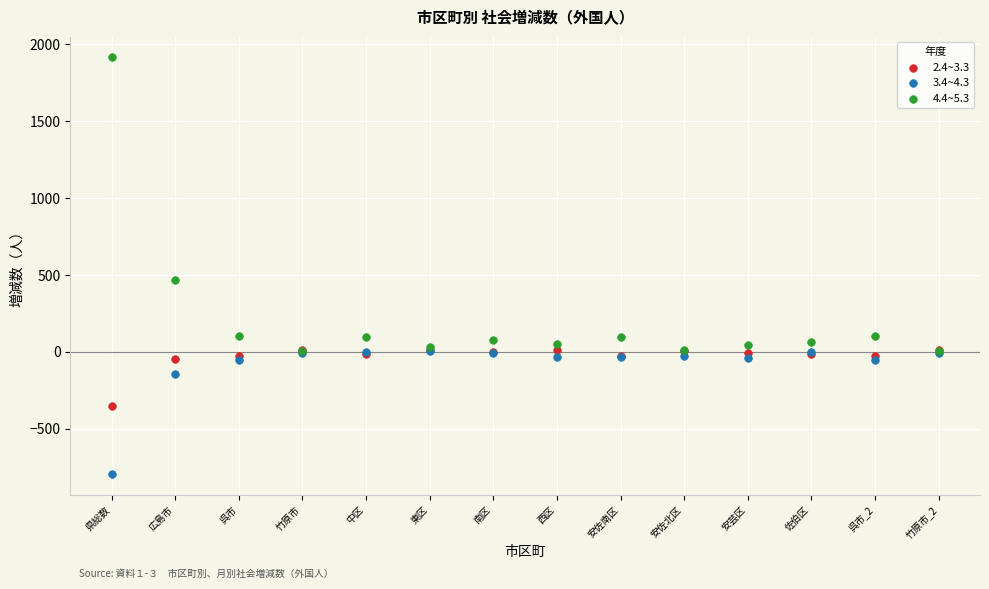

Across all series, what Y value is closest to 559?

468